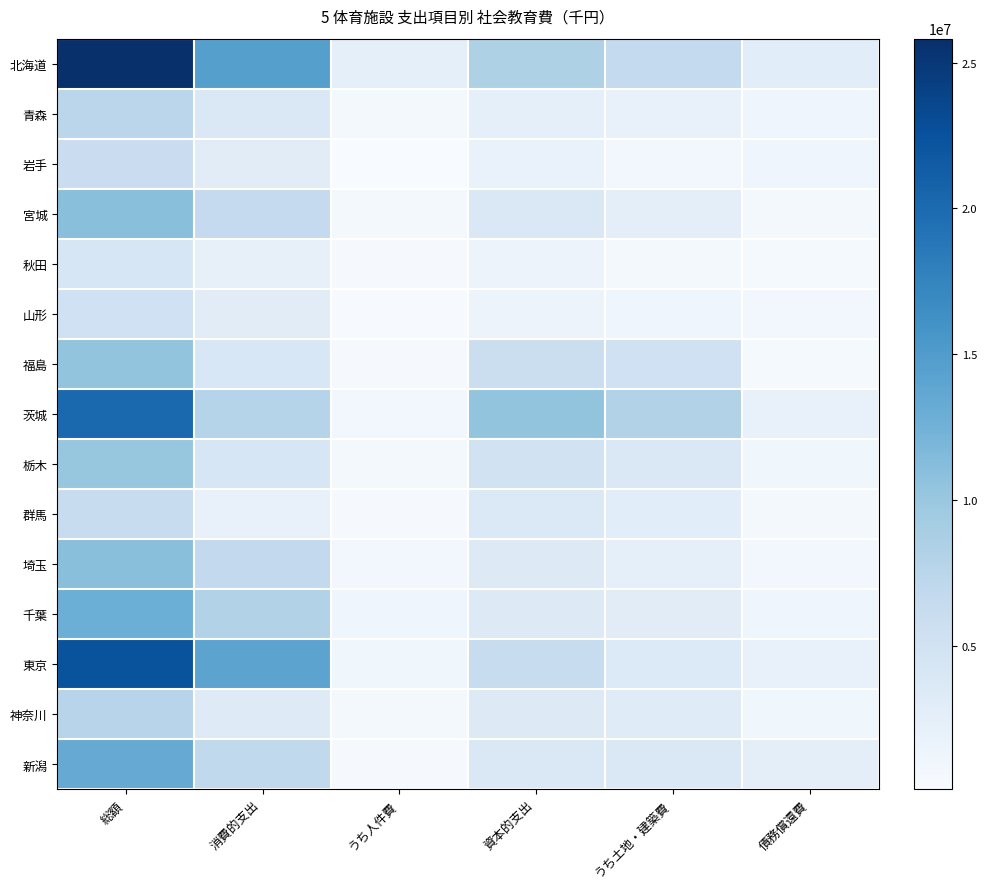

Which series has the largest total across all categories?

北海道